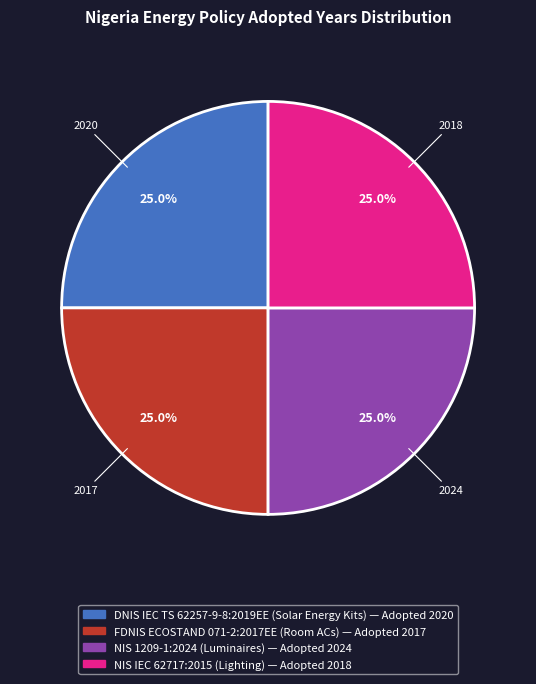

What percentage is NOT represented by FDNIS ECOSTAND 071-2:2017EE (Room ACs)?

75.0%